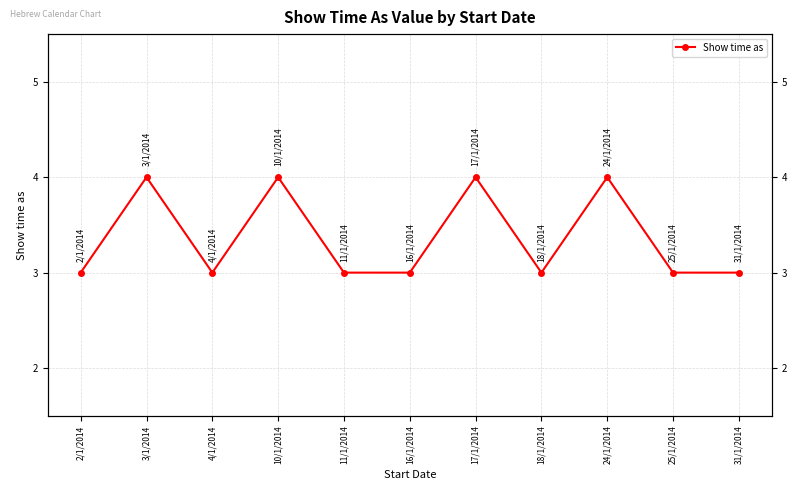

True or false: the data shows 4 at 3/1/2014.

True